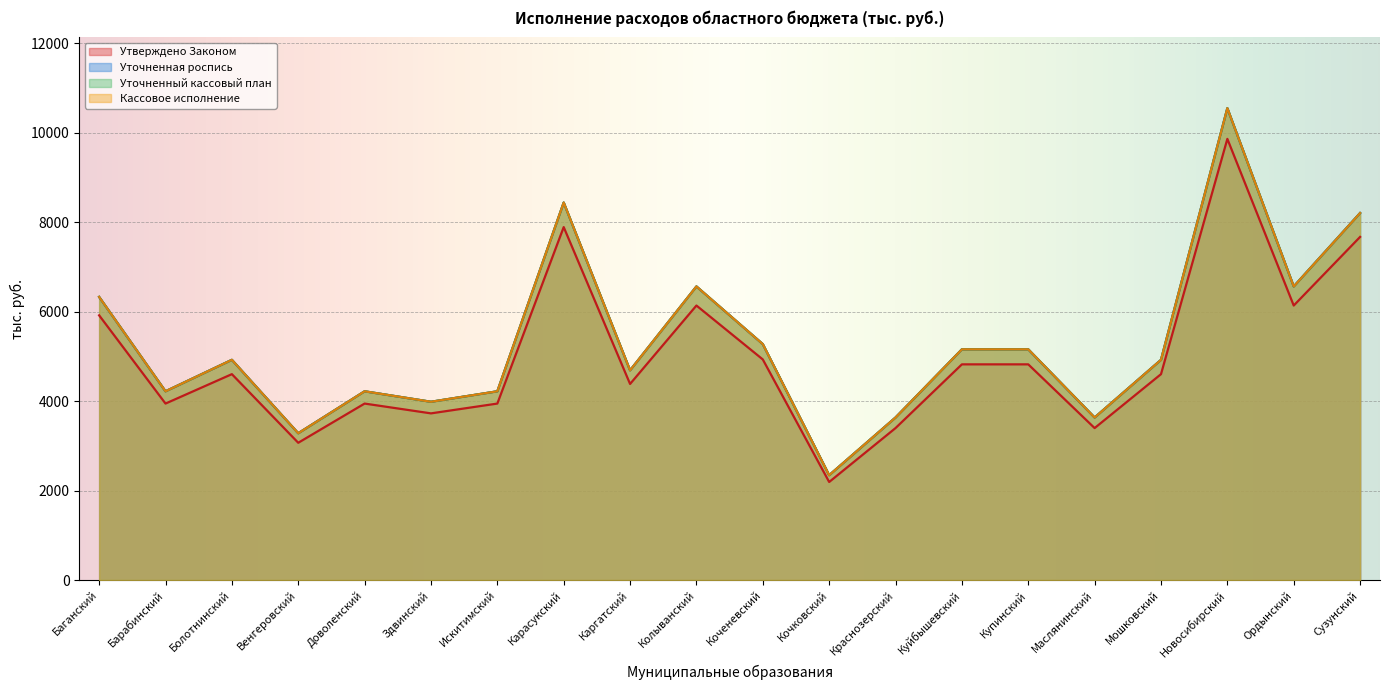

What is the minimum value for Кассовое исполнение?

2344.2